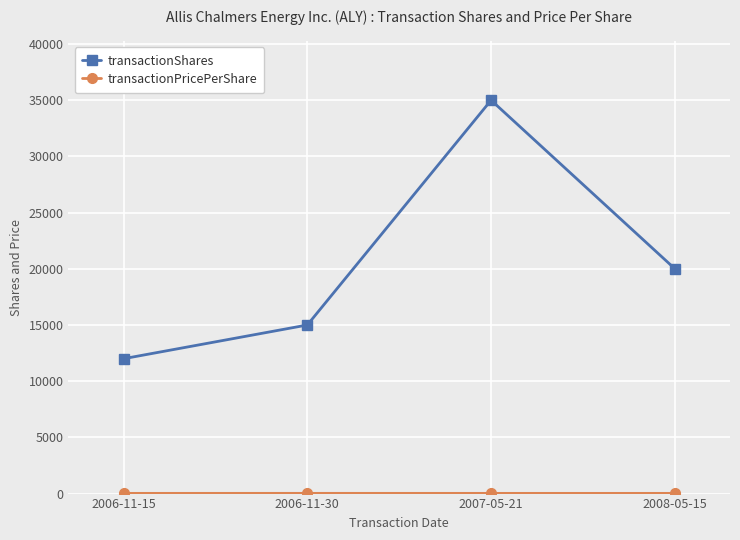

Which series has the largest range (max minus min)?

transactionShares